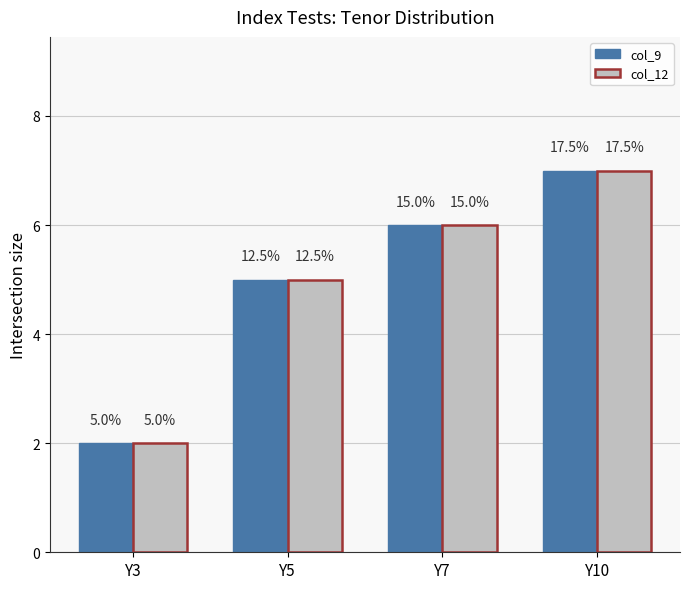

The value of col_9 at Y10 is 5. True or false?

False